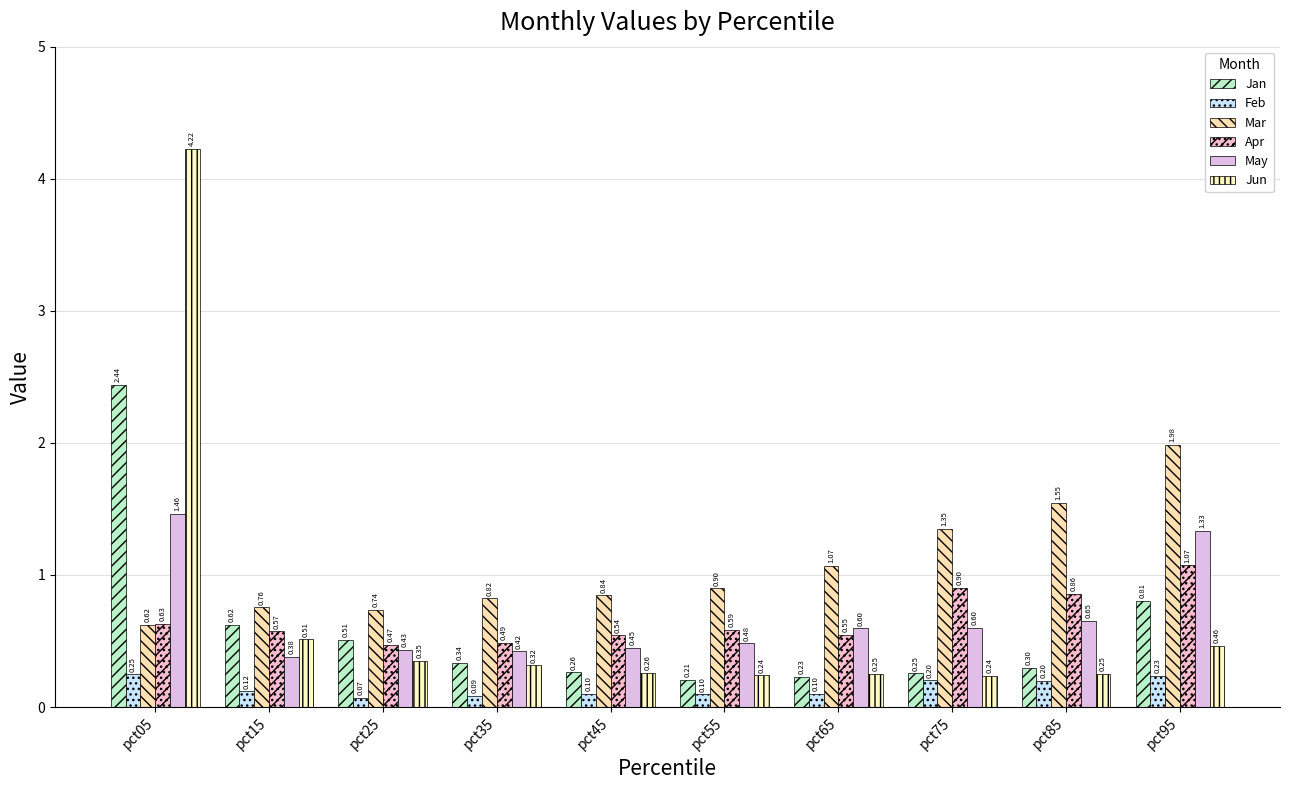

Rank the series at pct65 from highest to lowest value.

Mar, May, Apr, Jun, Jan, Feb